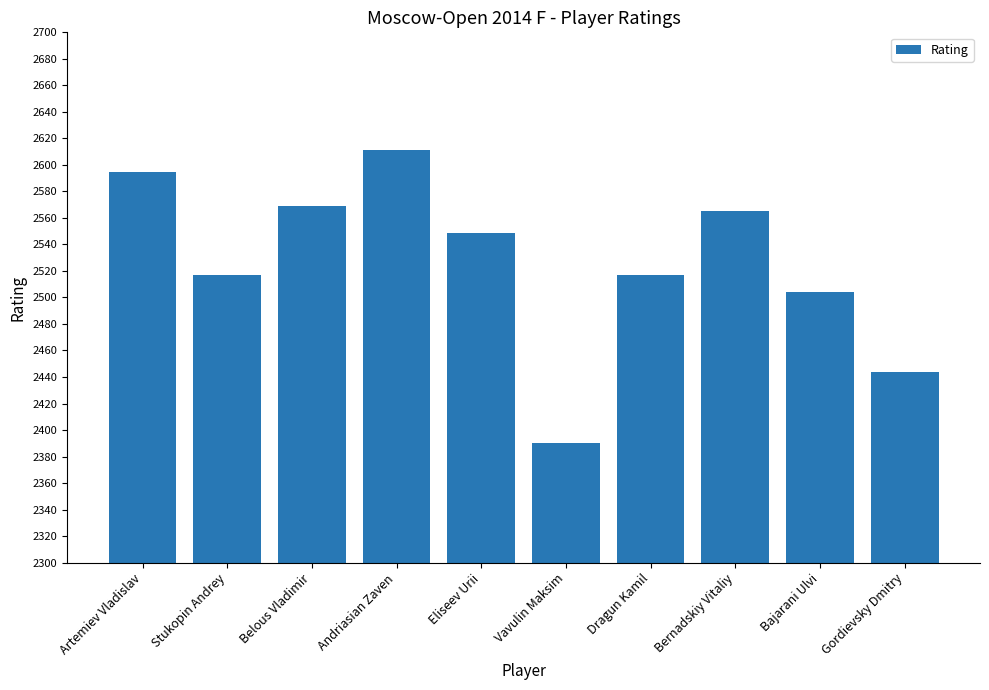

Reading left to right, list all the values displayed in this chart.

2595	2517	2569	2611	2549	2390	2517	2565	2504	2444